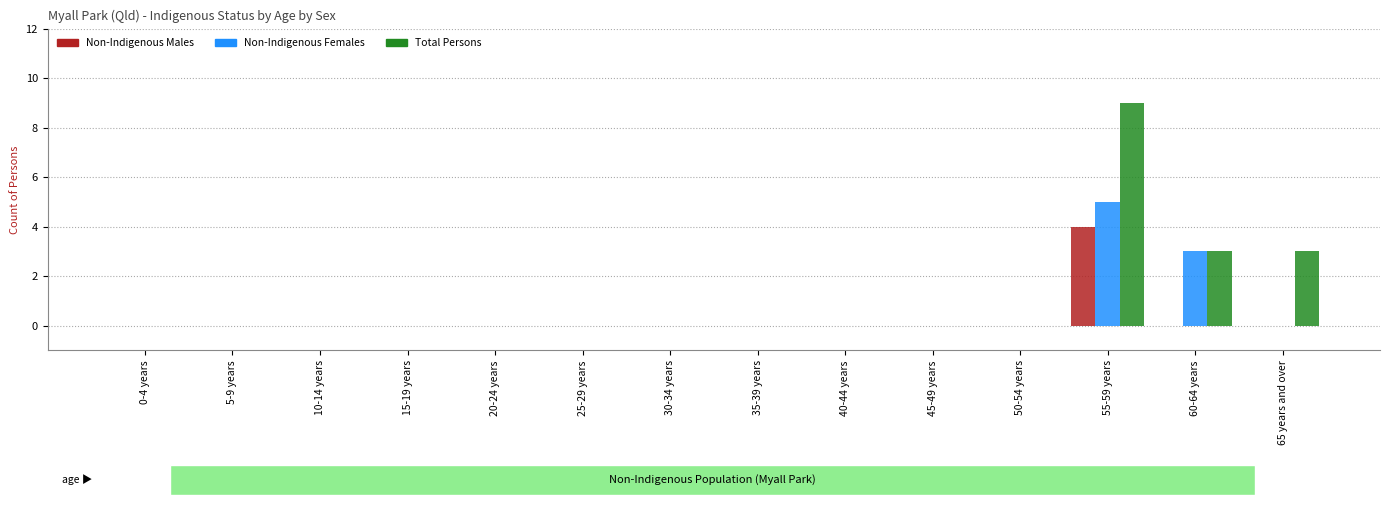

What is the sum of all Non-Indigenous Males values?

4